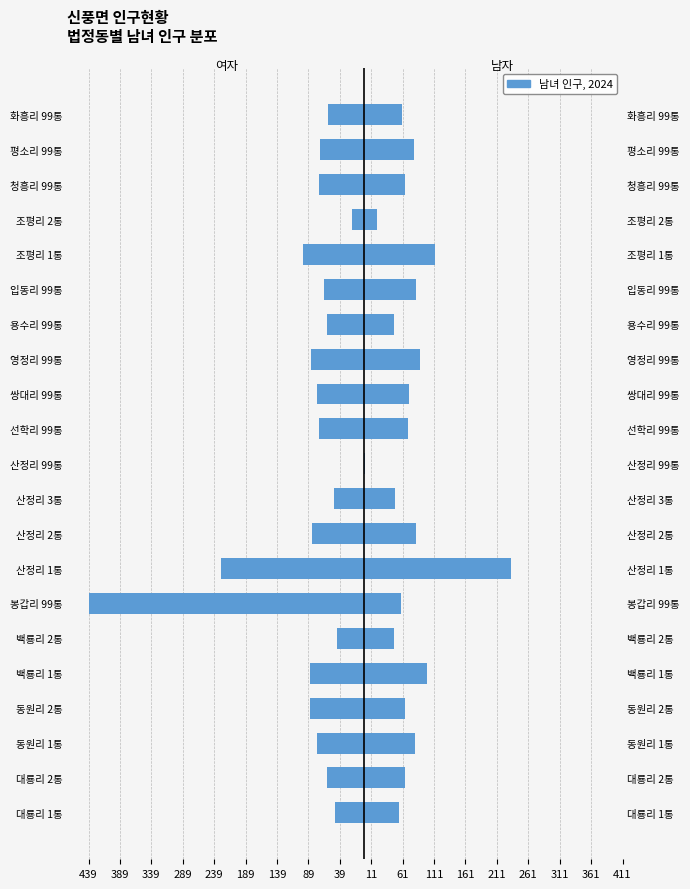

What is the sum of all 남자수 values?

1531